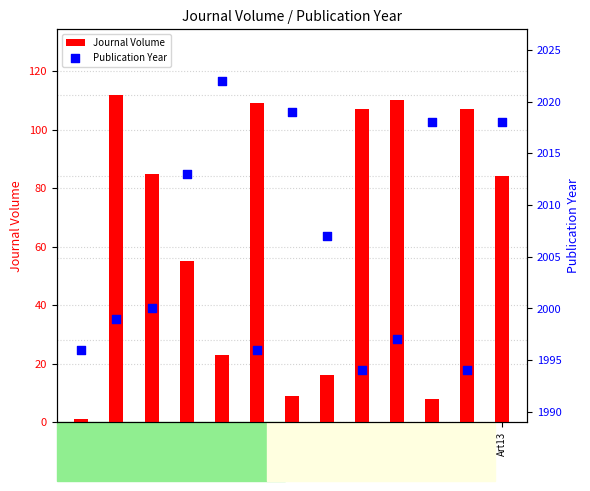

What is the total value across all series at Art12?

2101